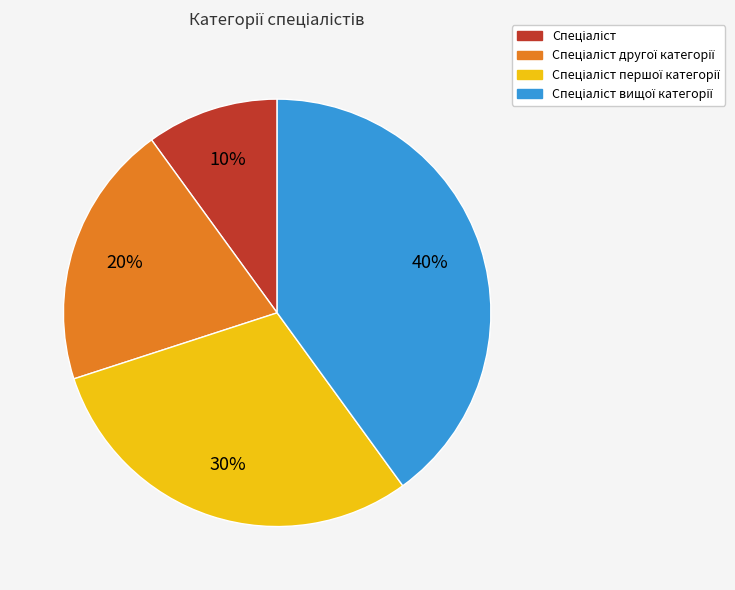

Is there a majority slice in this chart?

No